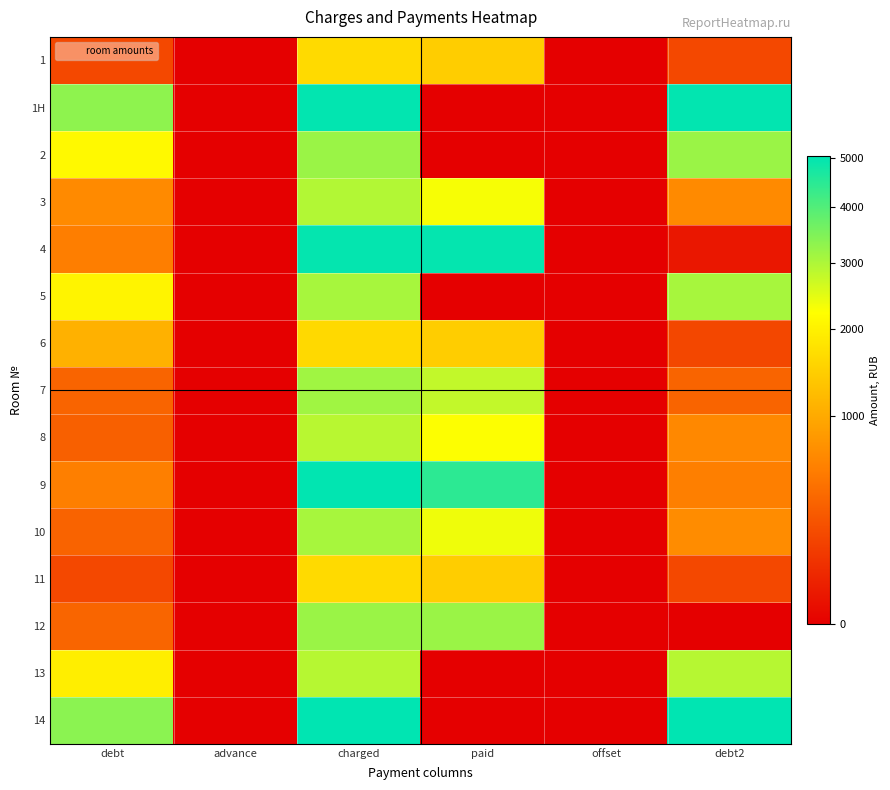

Which series changed the most between paid and offset?

4